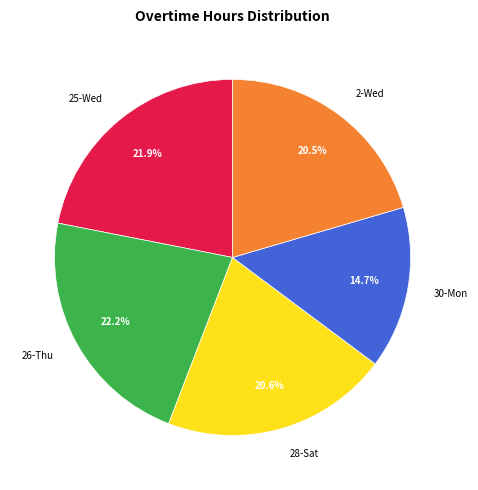

True or false: 28-Sat accounts for 21% of the total.

True